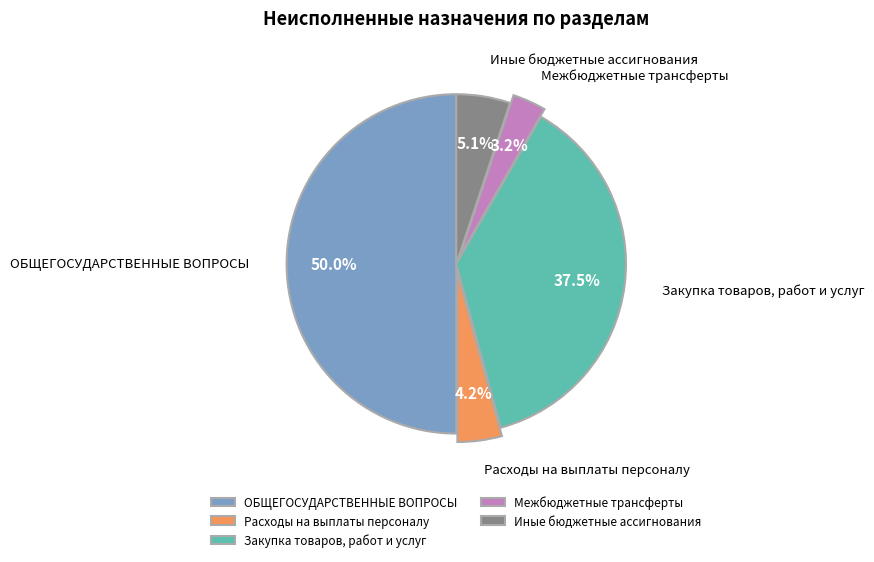

Is it true that ОБЩЕГОСУДАРСТВЕННЫЕ ВОПРОСЫ is 41% of the pie?

False